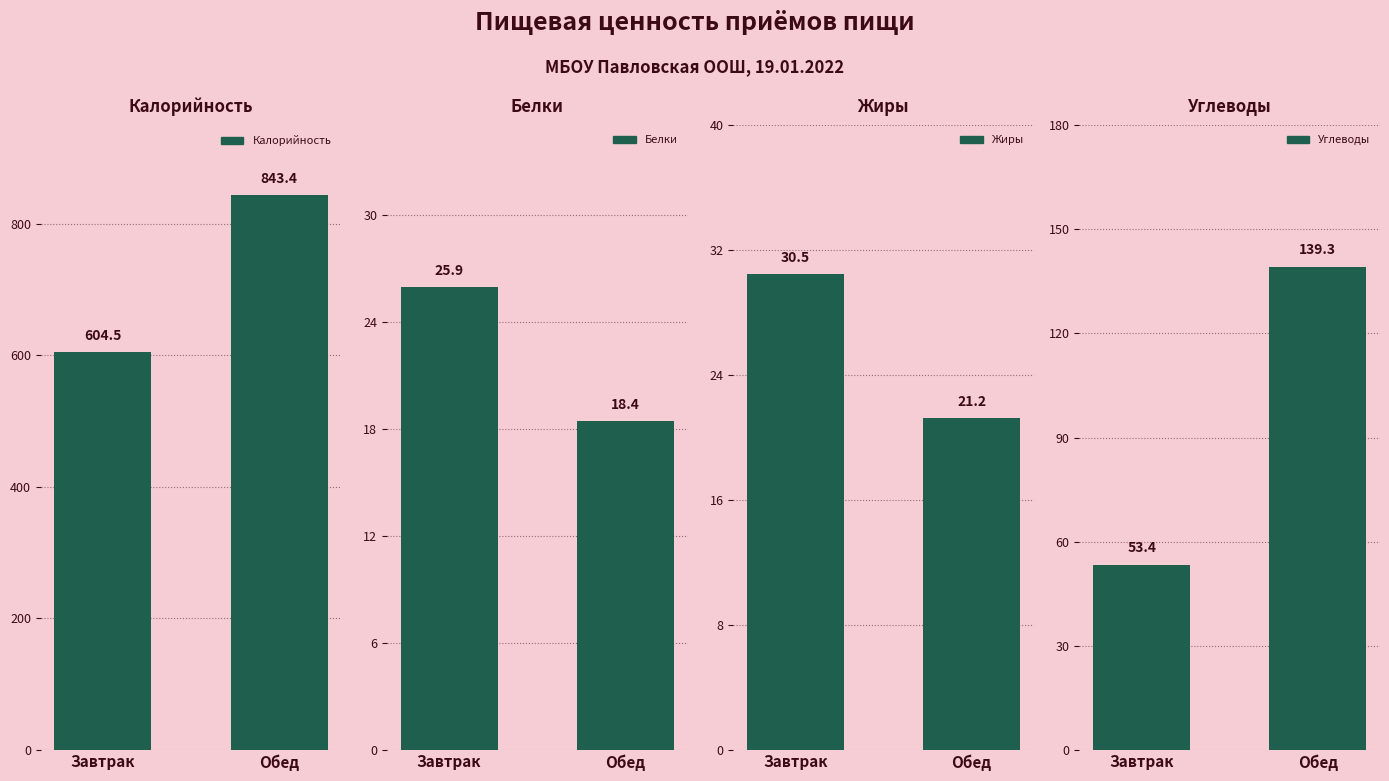

What is the maximum value for Калорийность?

843.4